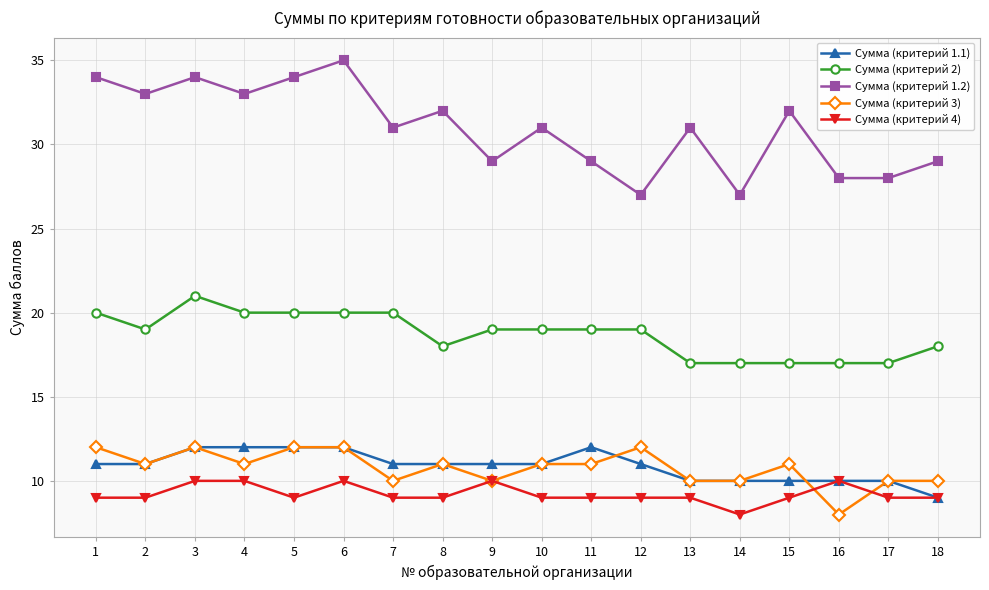

True or false: Сумма (критерий 3) has more than 2 points higher than both neighbors.

True